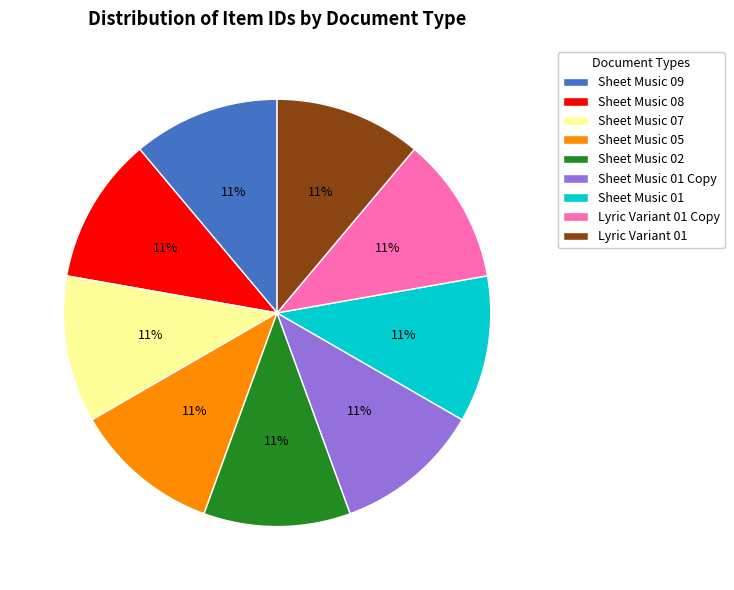

Combined, do Sheet Music 05 and Sheet Music 01 Copy account for over 50%?

No